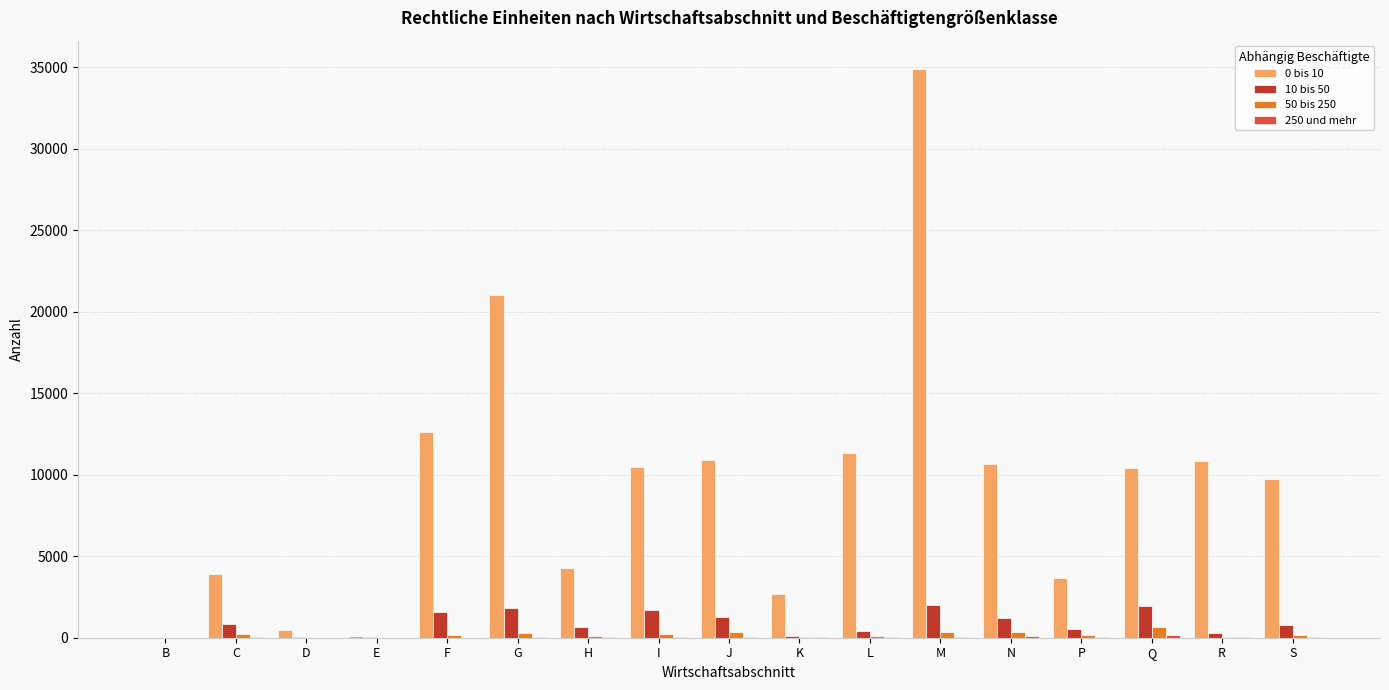

Which category has the highest value across all series?

M